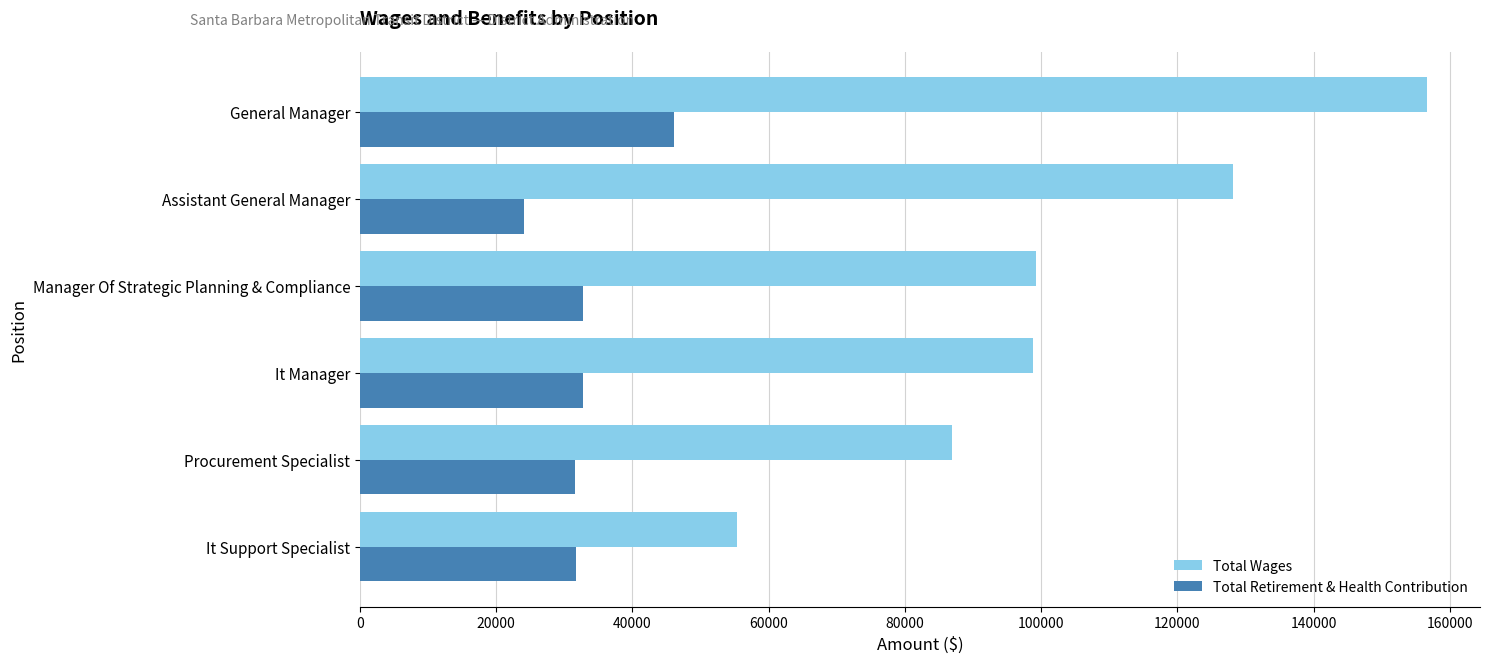

Between Procurement Specialist and Assistant General Manager, which series saw the biggest shift?

Total Wages